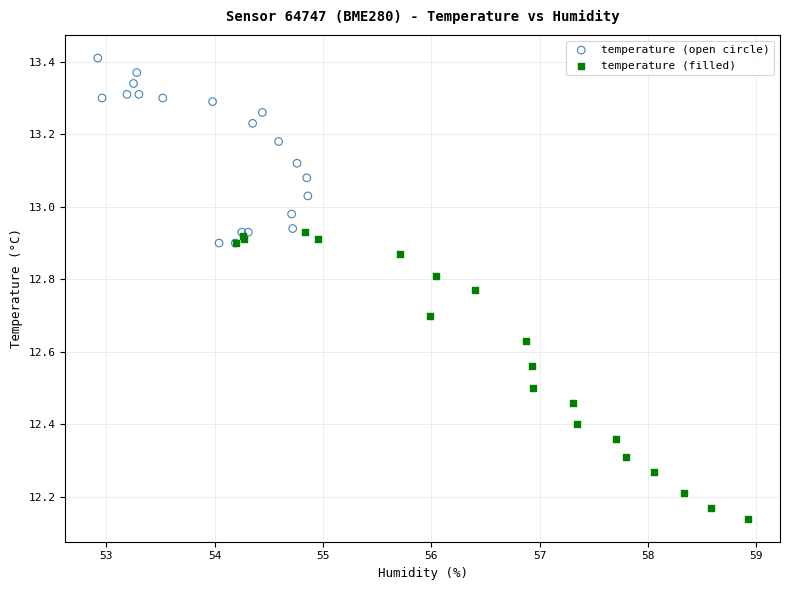

Which series reaches the minimum Y coordinate?

temperature (filled)